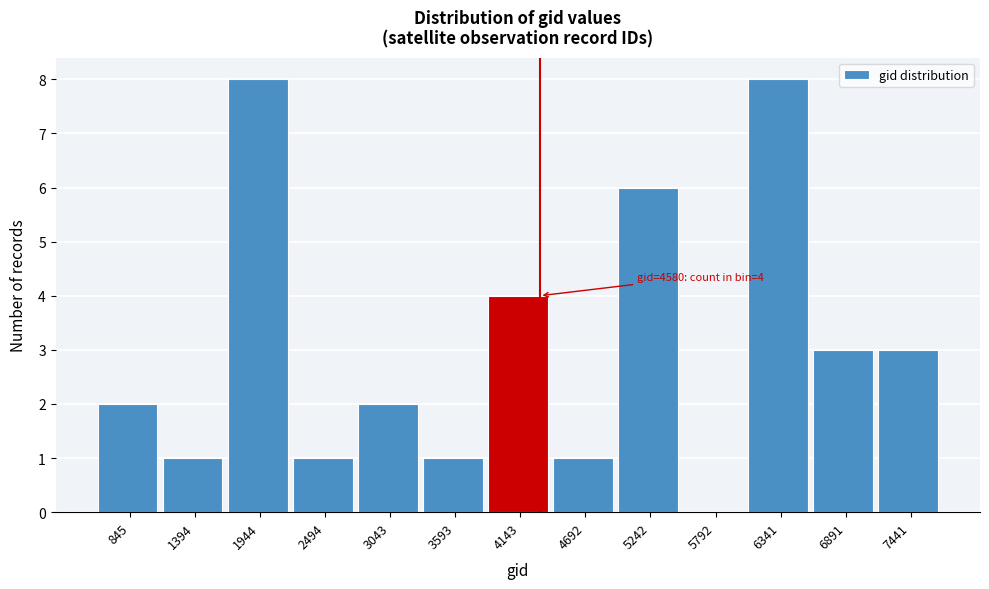

Reading right to left, extract all data points from this chart.

7441=3	6891=3	6341=8	5792=0	5242=6	4692=1	4143=4	3593=1	3043=2	2494=1	1944=8	1394=1	845=2